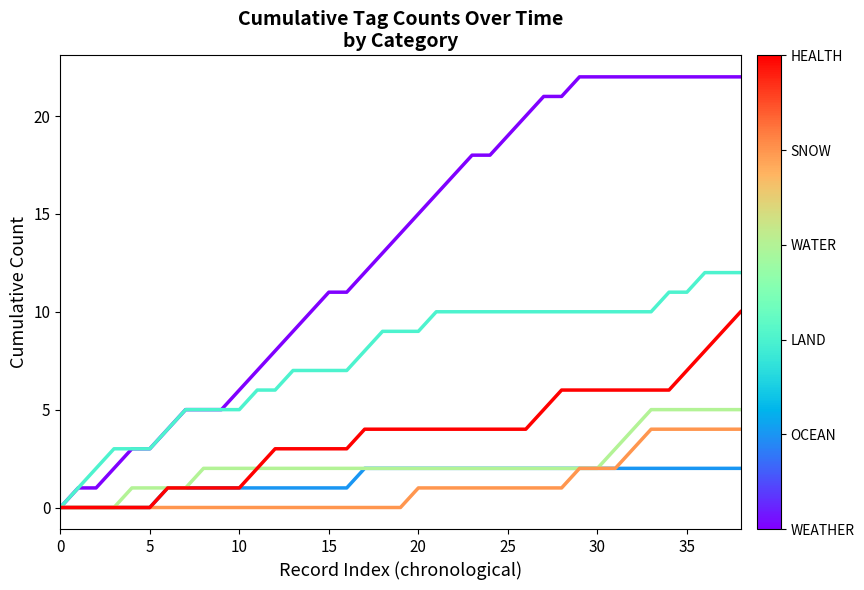

What is the greatest value displayed?

22